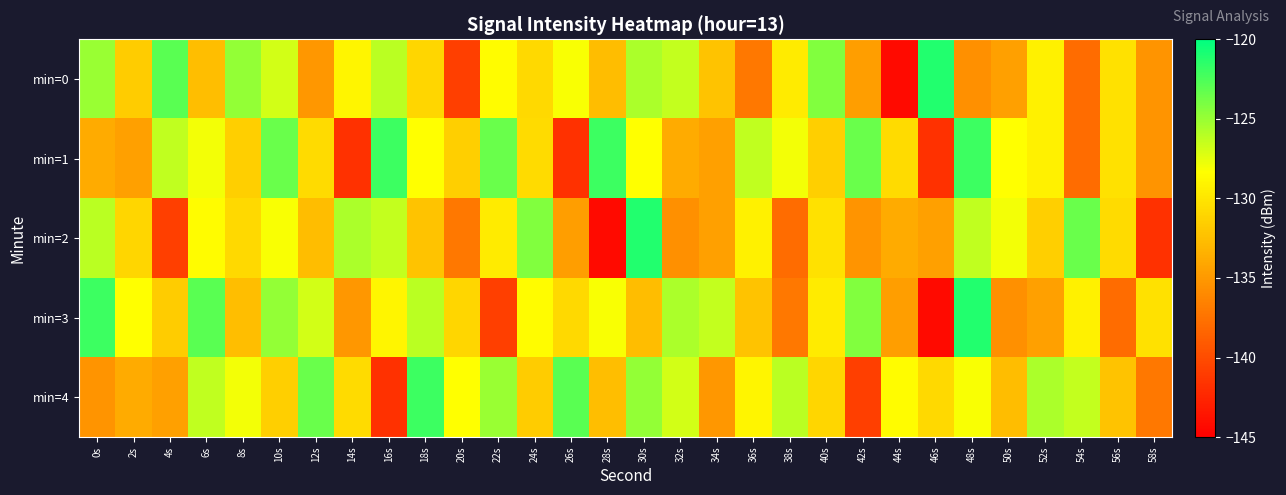

At which category does the chart reach its peak across all series?

46s